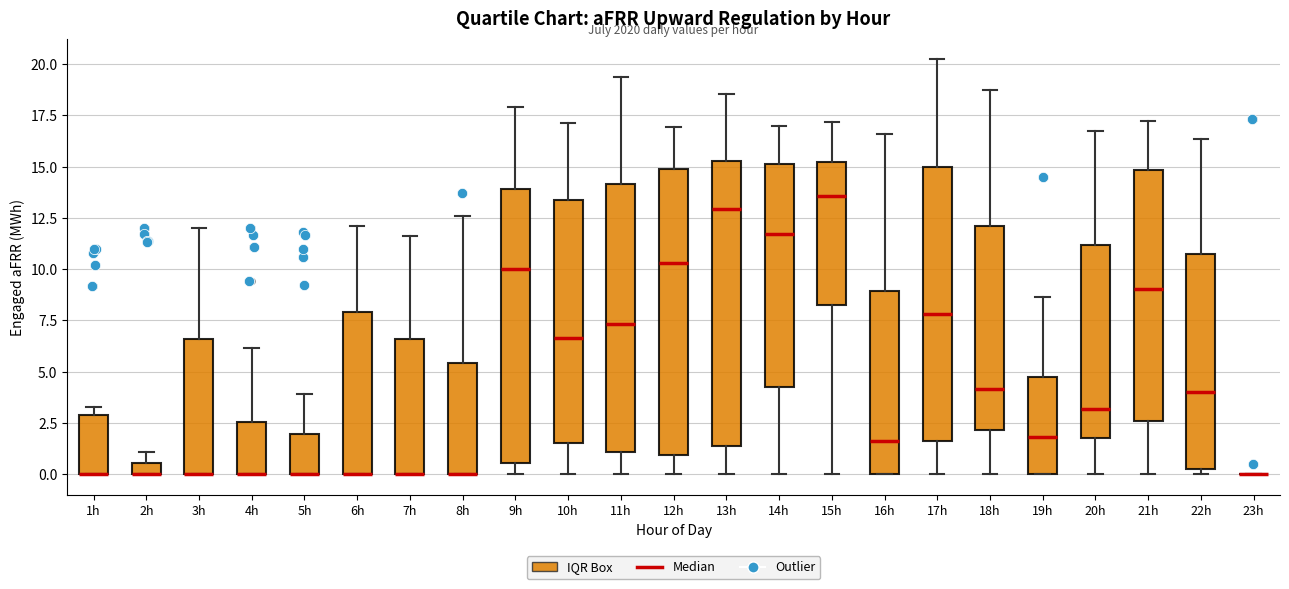

Where does the upper whisker of the box for 4h end on the y-axis? The values are not printed on the chart, so give them approximately, as read against the axis.

6.0